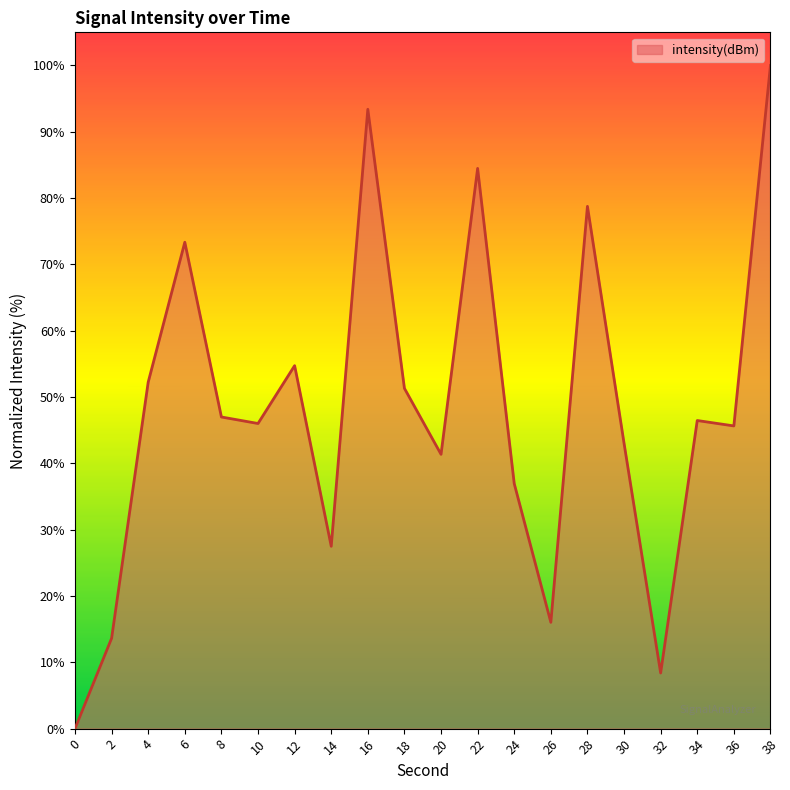

Is it true that the value at 30 is 43.0?

True